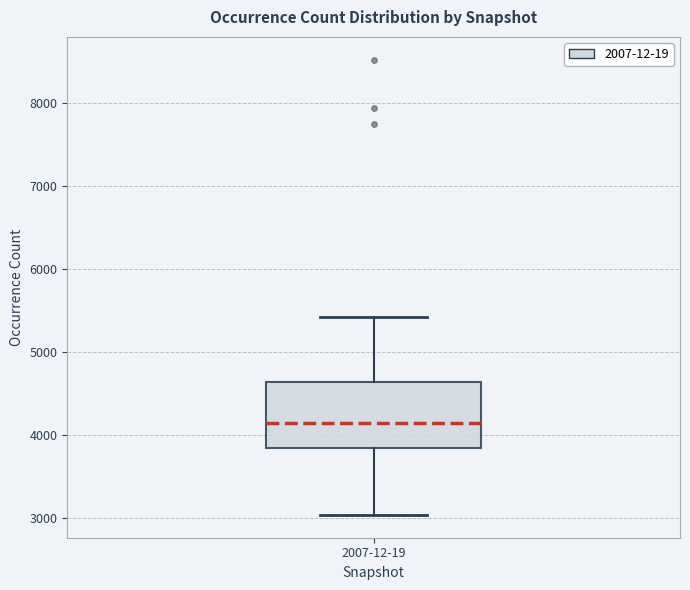

Read this box plot against the y-axis: the position of the median line, the range covered by the box, and the ends of both whiskers. The values are not printed on the chart, so give them approximately, as read against the axis.

median 4100, box 3800 to 4600, whiskers 3000 to 5400